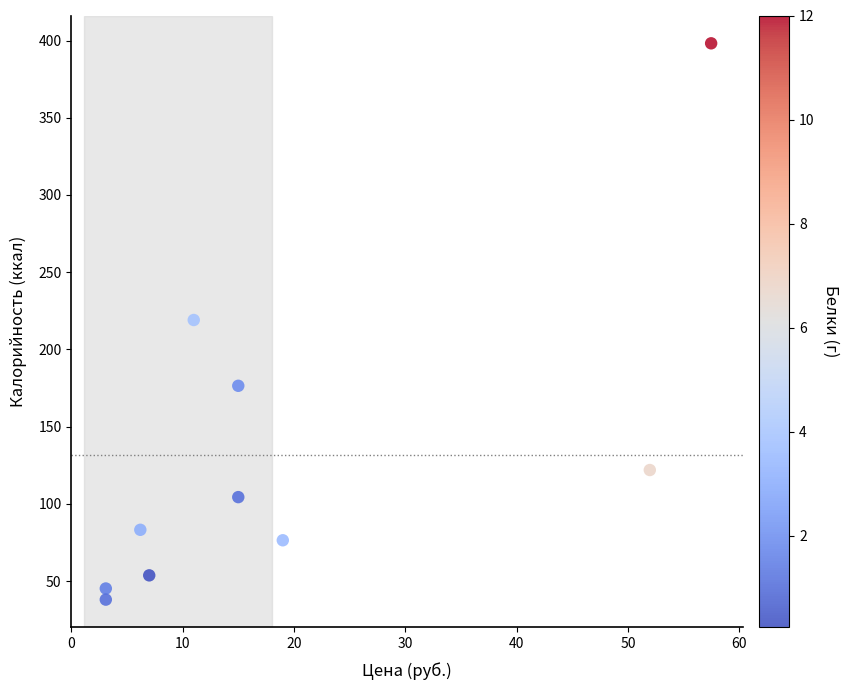

What is the range of Y values (max minus min)?

360.2